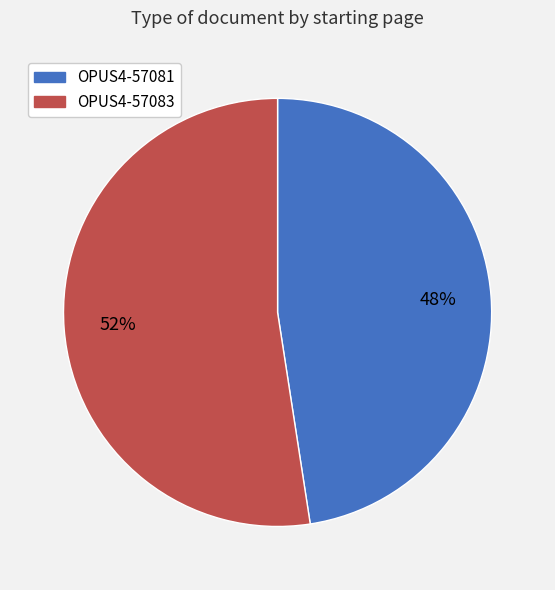

Between OPUS4-57081 and OPUS4-57083, which is larger?

OPUS4-57083